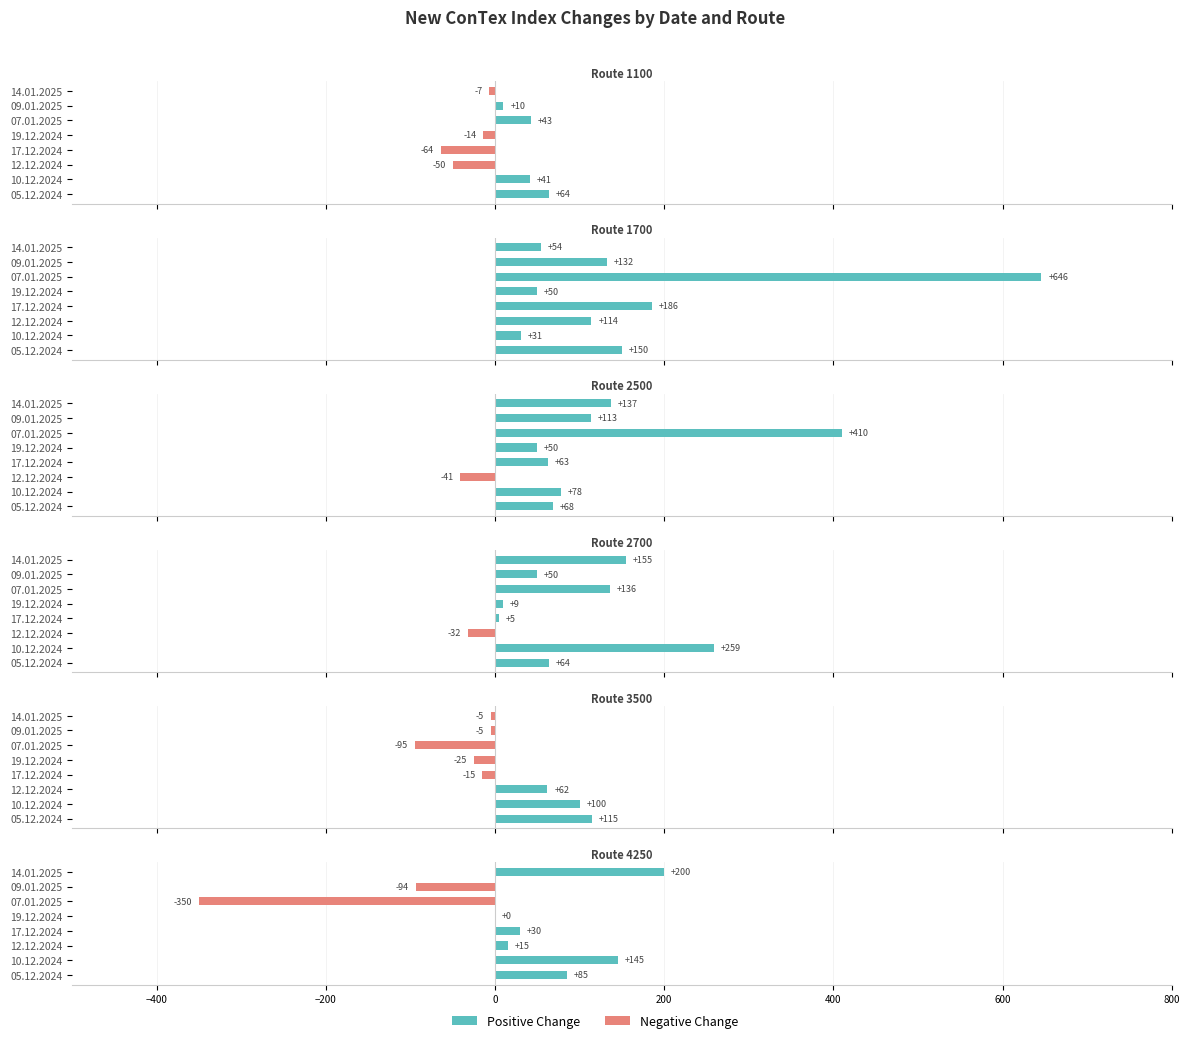

Which category has the highest value across all series?

07.01.2025